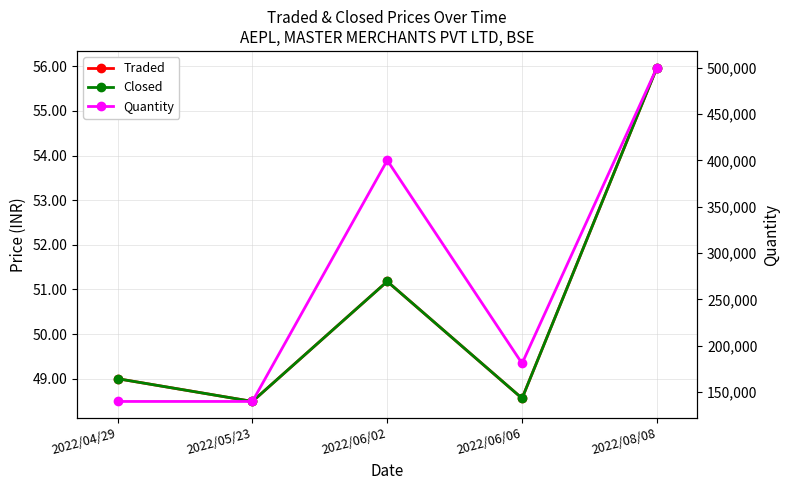

What is the minimum value shown in the chart?

48.5